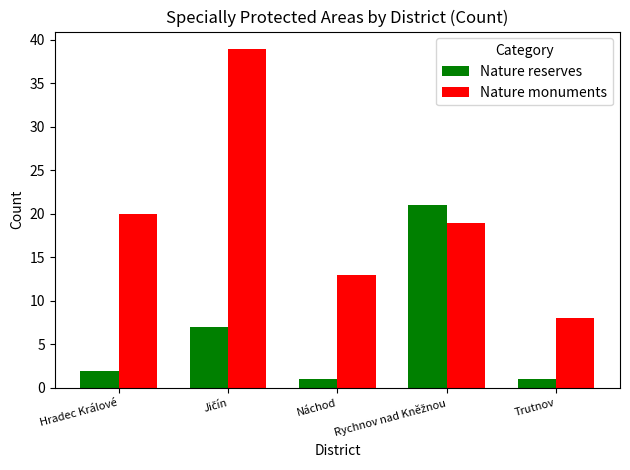

Count the number of data series in this chart.

2